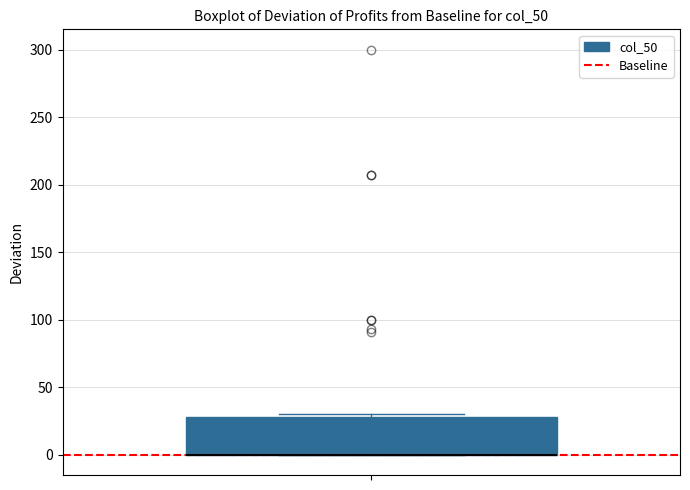

Where is the lower edge of the box on the y-axis? The values are not printed on the chart, so give them approximately, as read against the axis.

0